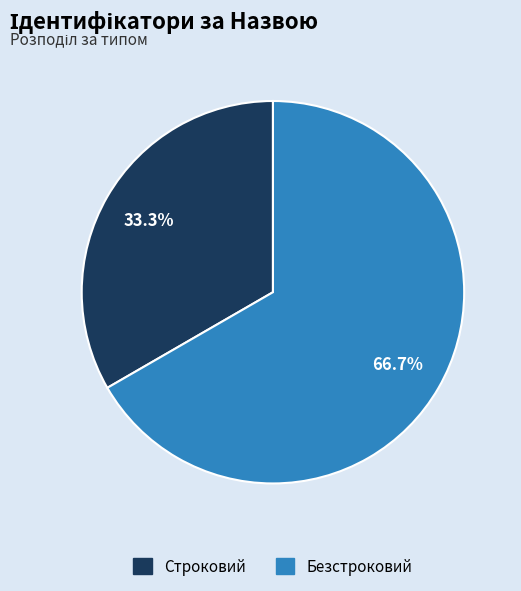

To the nearest percent, what percentage of the pie is Безстроковий?

67%